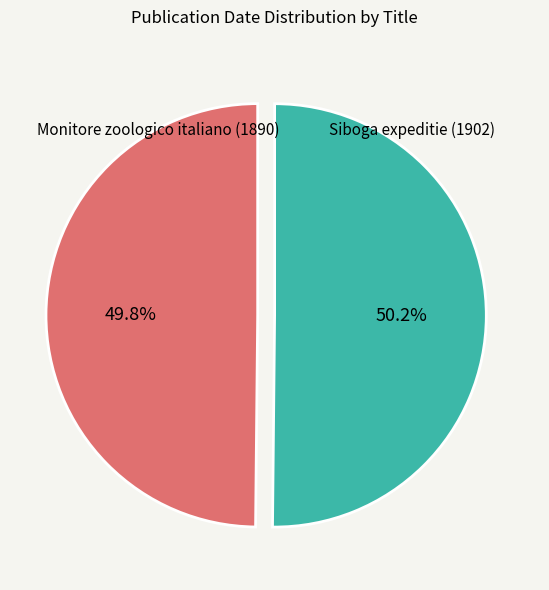

Is there a majority slice in this chart?

Yes